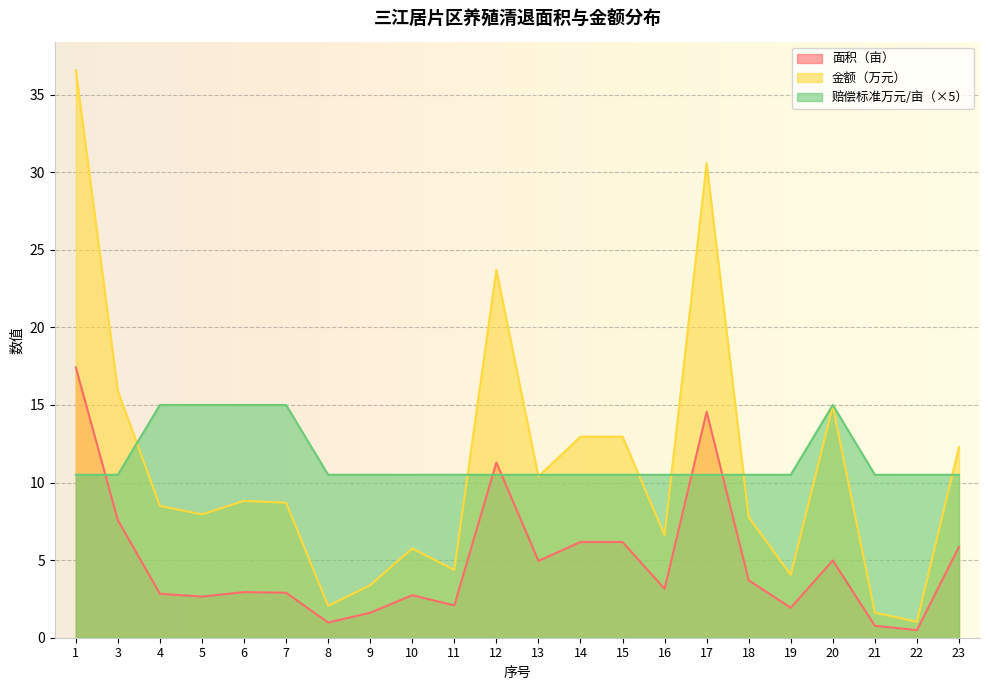

Reading right to left, list all the values displayed in this chart.

面积（亩）: 5.8	0.5	0.8	5.0	1.9	3.7	14.6	3.1	6.2	6.2	5.0	11.3	2.1	2.7	1.6	1.0	2.9	2.9	2.6	2.8	7.6	17.4
金额（万元）: 12.3	1.0	1.6	14.9	4.1	7.8	30.6	6.6	13.0	13.0	10.4	23.7	4.4	5.8	3.4	2.1	8.7	8.8	8.0	8.5	15.9	36.6
赔偿标准万元/亩: 10.5	10.5	10.5	15.0	10.5	10.5	10.5	10.5	10.5	10.5	10.5	10.5	10.5	10.5	10.5	10.5	15.0	15.0	15.0	15.0	10.5	10.5